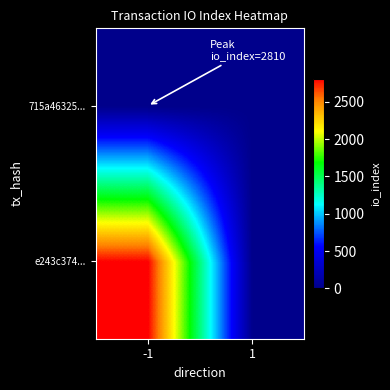

Reading right to left, transcribe all the data shown in this chart.

e243c374...: 1=0	-1=2810
715a46325...: 1=0	-1=0